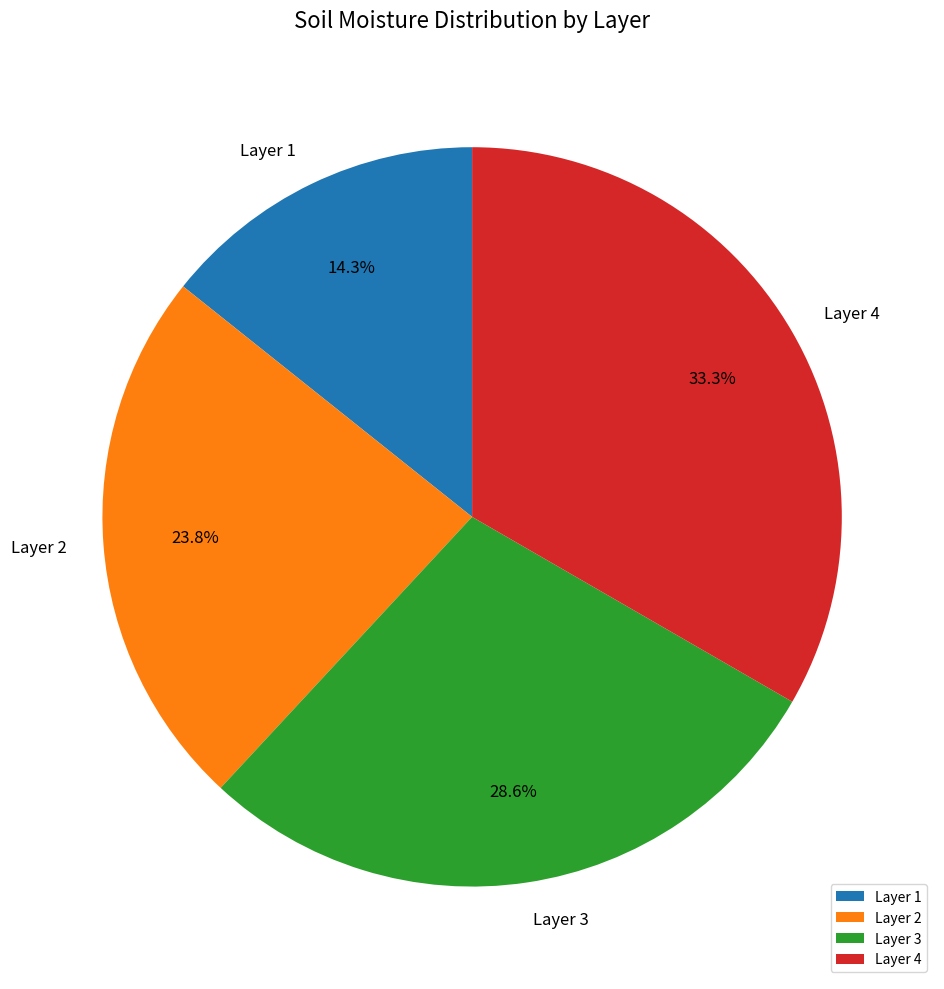

To the nearest percent, what is the difference between the largest and smallest slice percentages?

19%